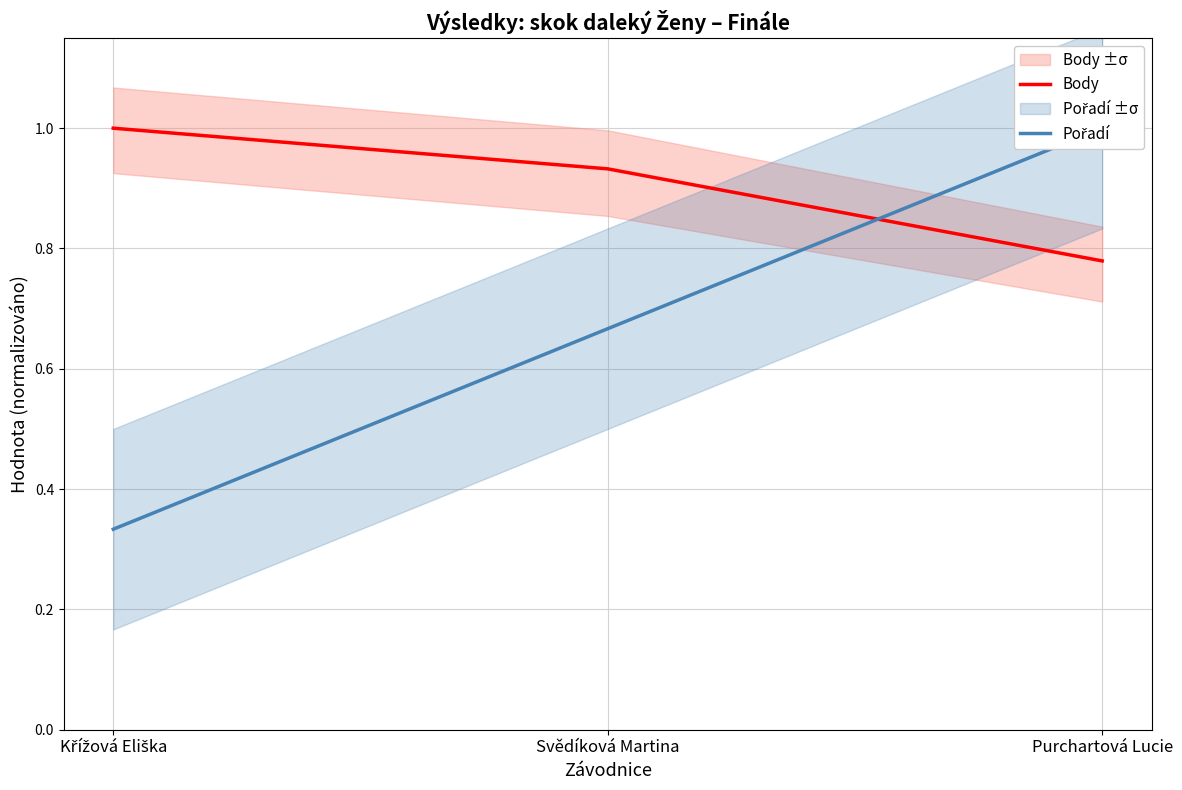

What are all the series names shown in the legend?

Body, Pořadí